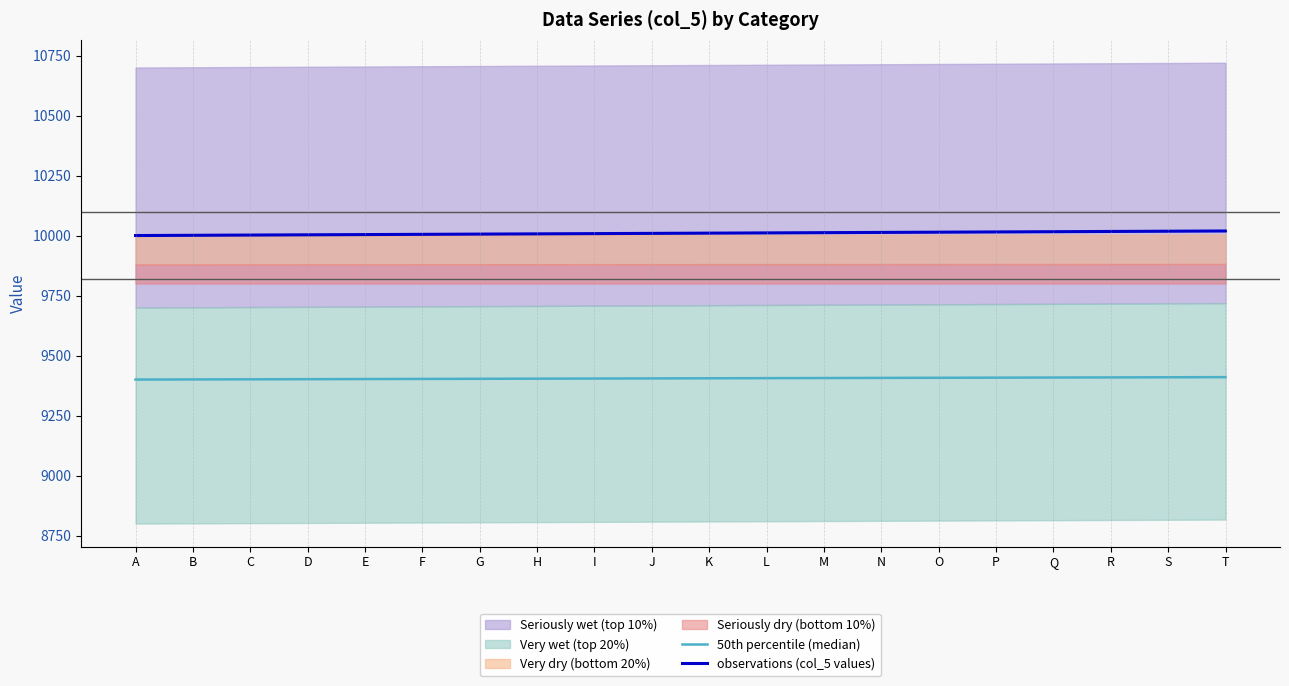

The value of observations (col_5 values) at H is 6704.9. True or false?

False